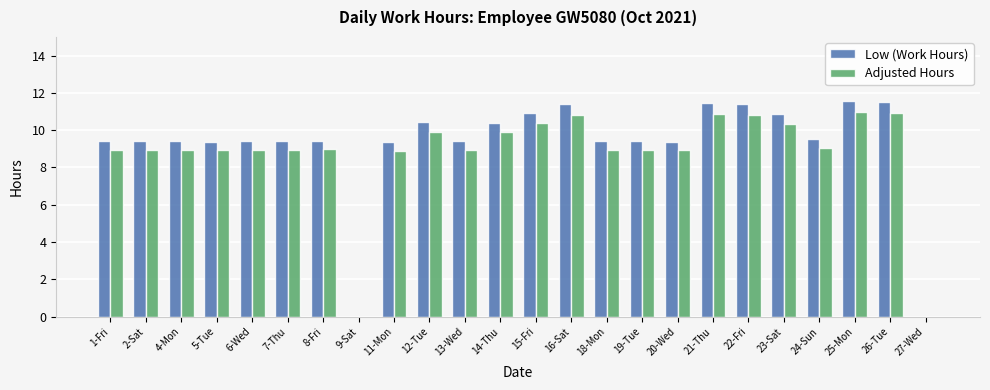

What is the maximum value shown in the chart?

11.6